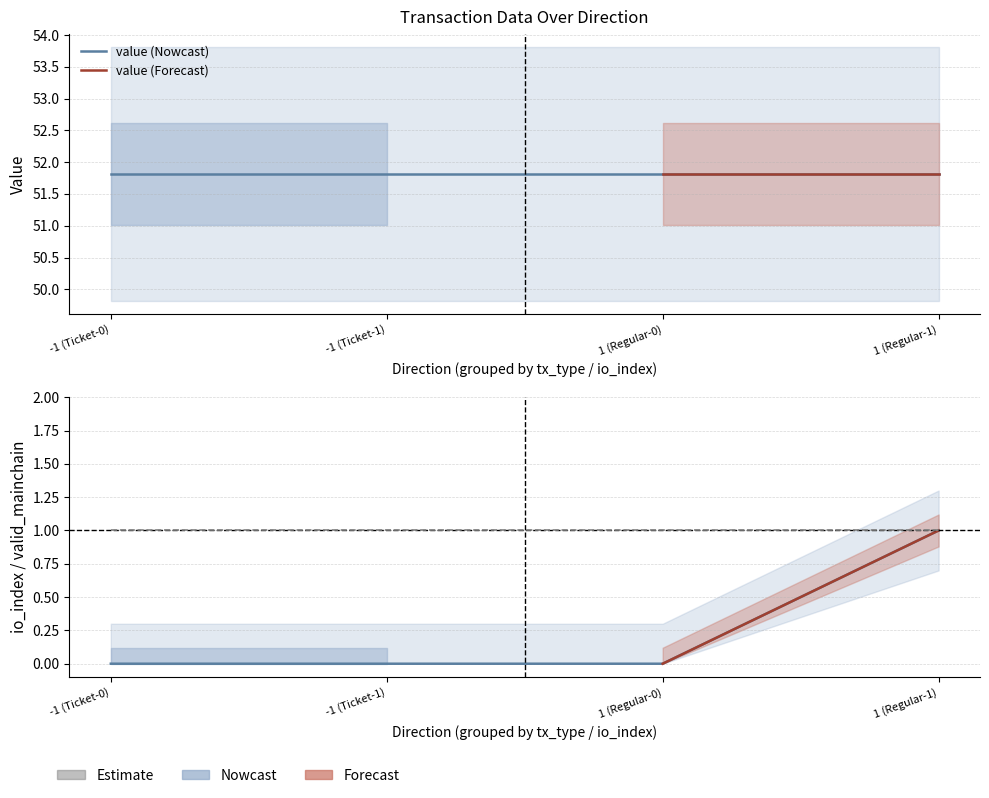

True or false: value has a value of 92.8 at 1 (Regular-0).

False